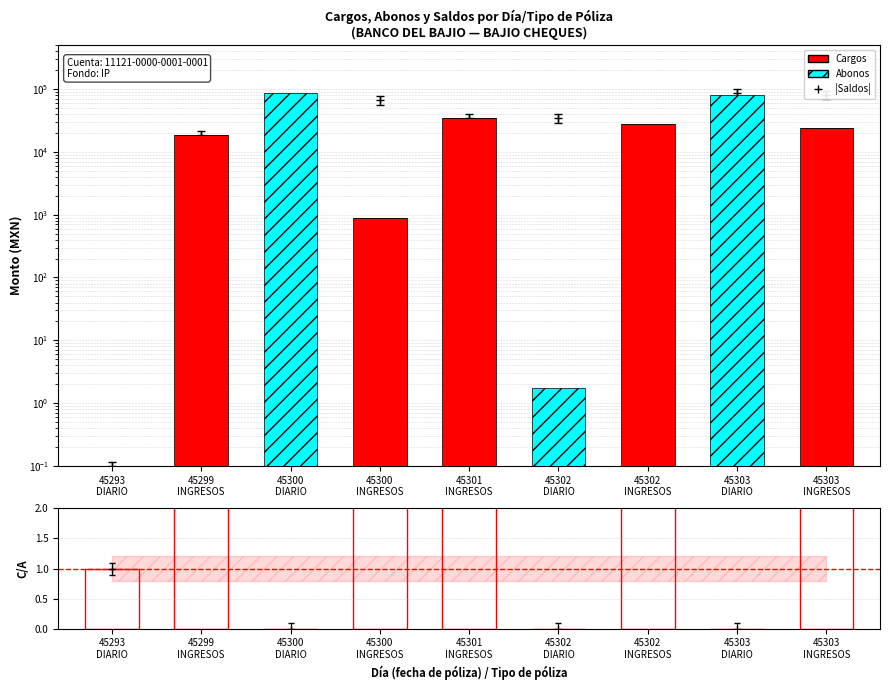

Which series has the largest total across all categories?

Abonos